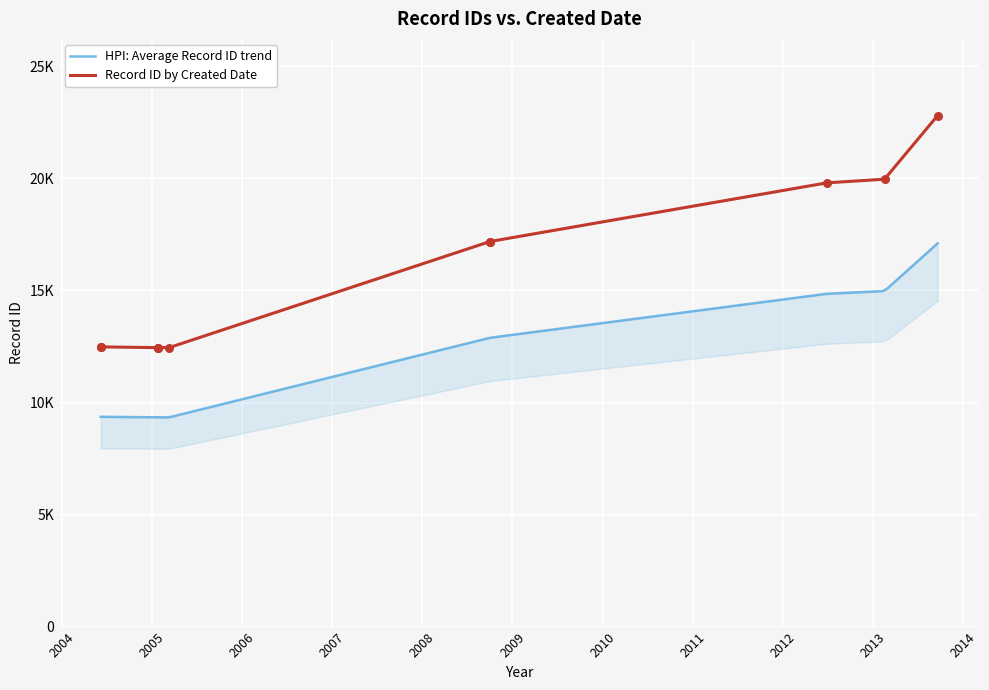

Which has a higher value, 2013-09-19 or 2005-01-26?

2013-09-19